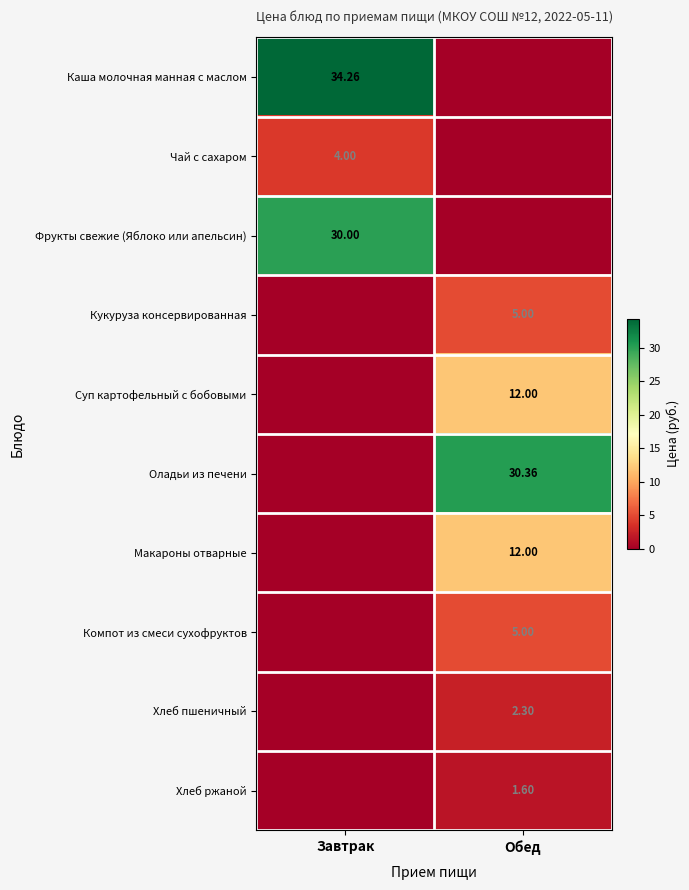

True or false: Фрукты свежие (Яблоко или апельсин) has a value of -12.3 at Обед.

False